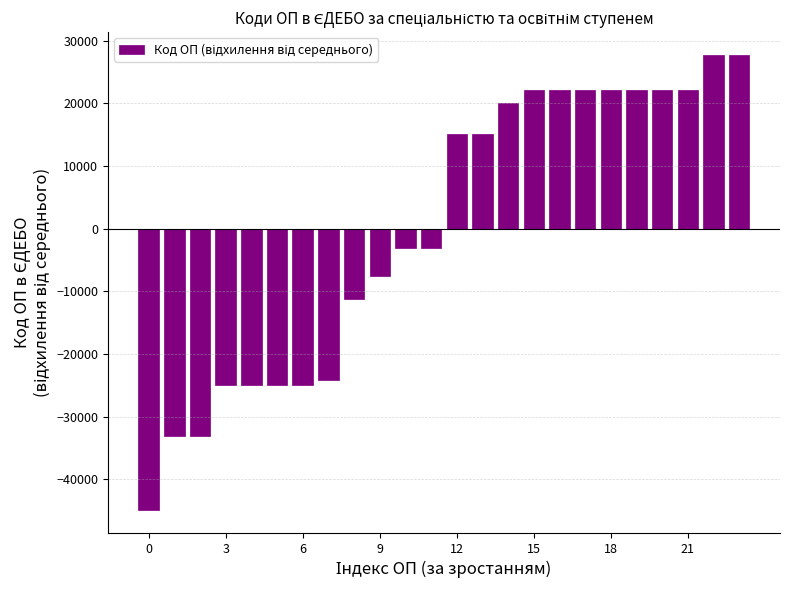

What is the minimum value shown in the chart?

-44908.2